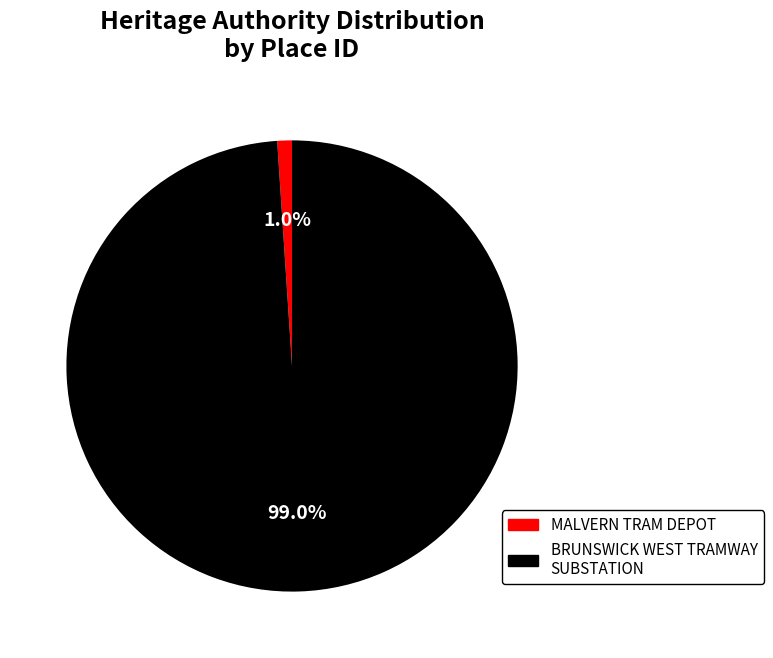

To the nearest percent, what is the average slice percentage?

50%